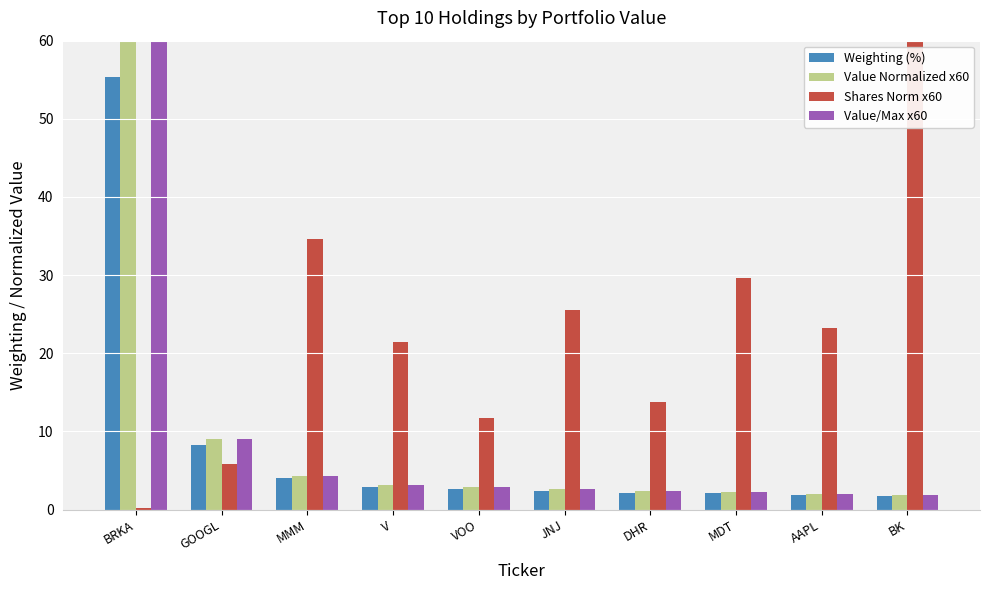

Which series changed the most between GOOGL and JNJ?

Shares Norm x60